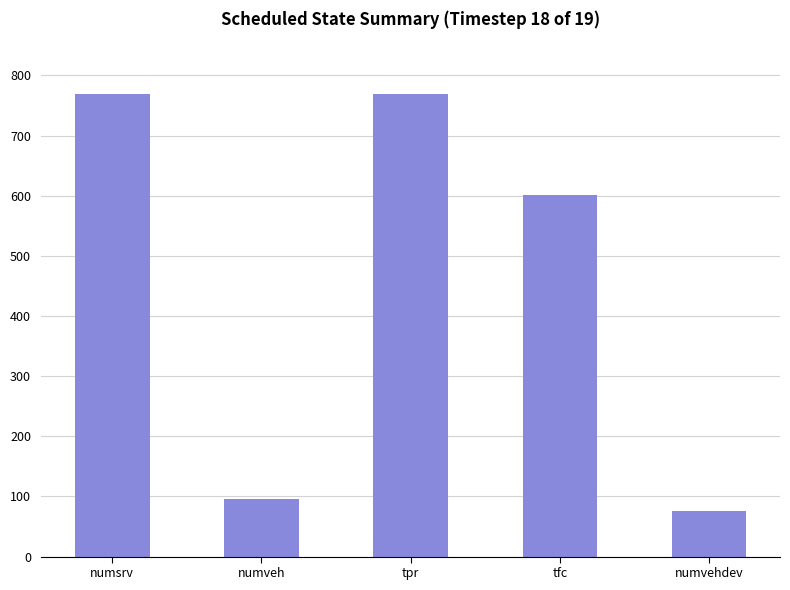

What is the difference between the second highest and minimum values?

694